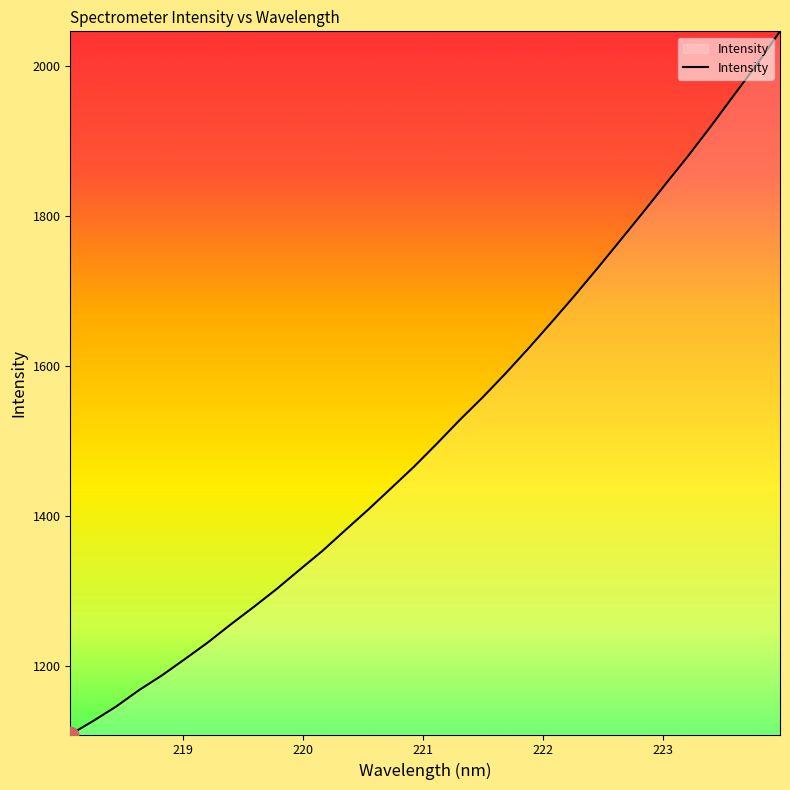

What is the minimum value shown in the chart?

1108.5